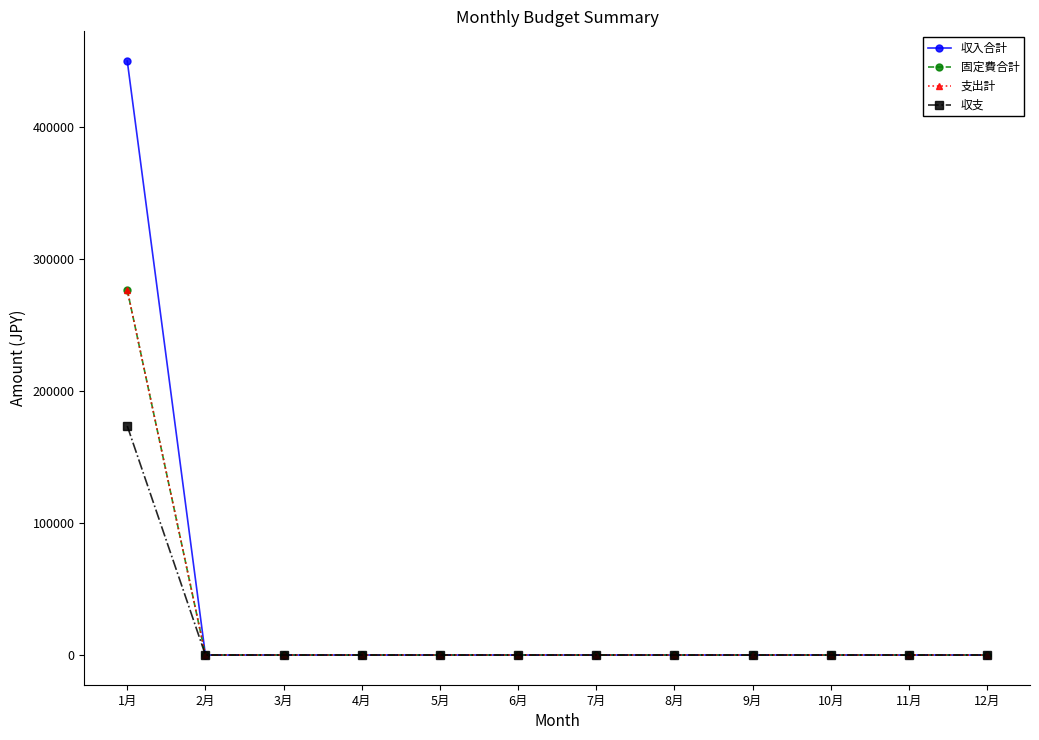

Is this an area chart (filled region under the line)?

No